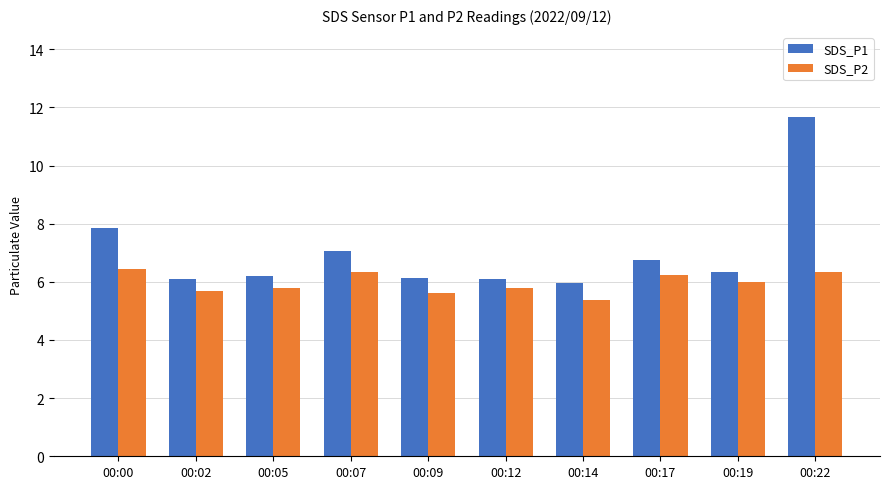

Which series has the widest spread of values?

SDS_P1